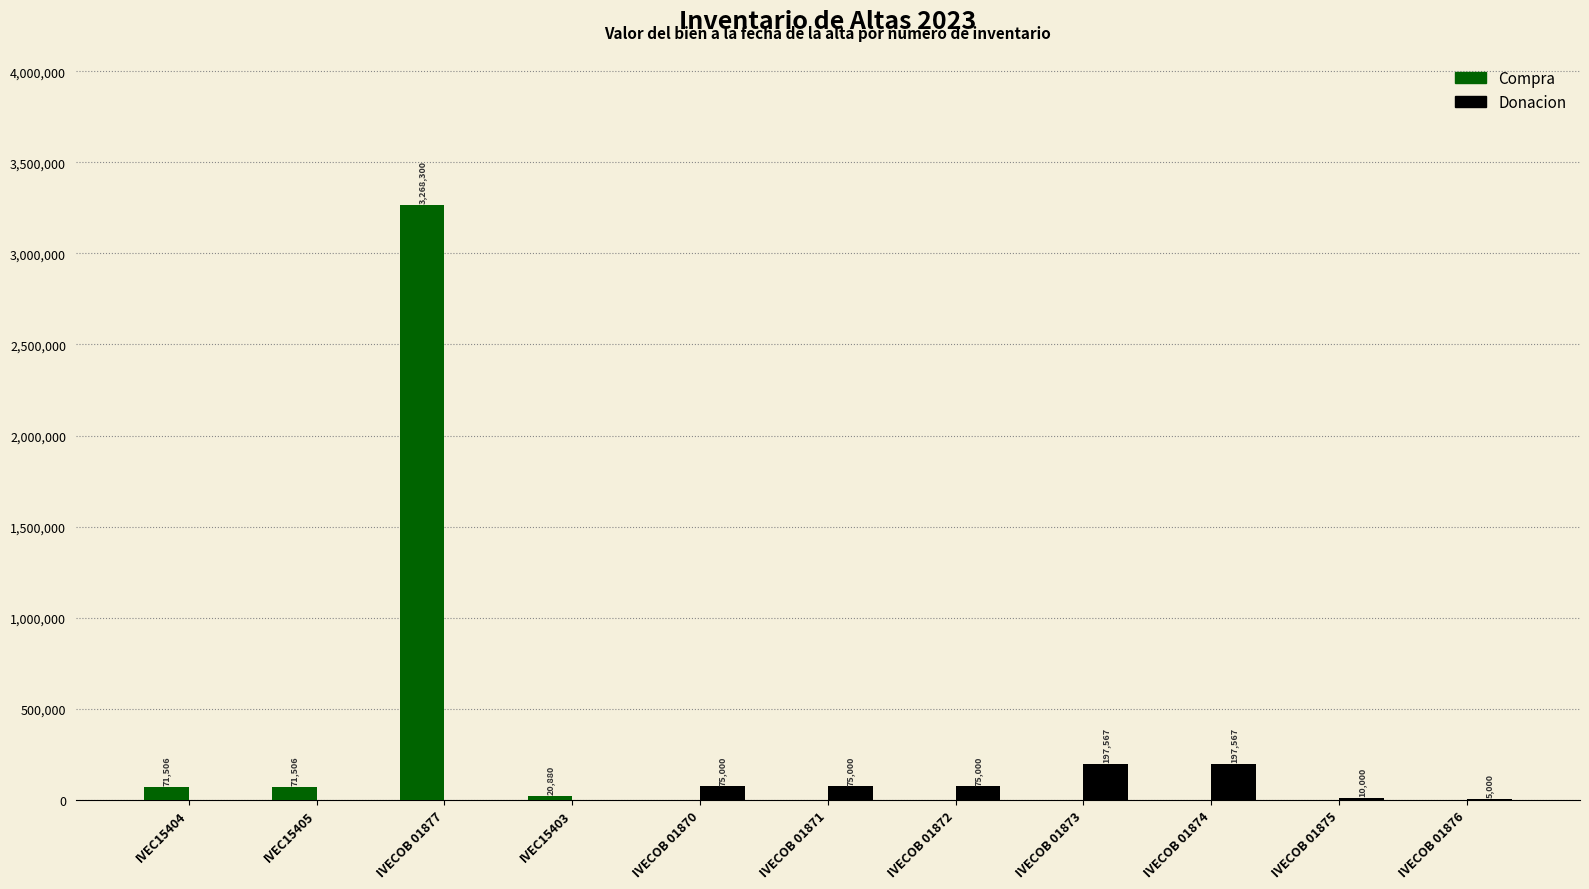

The Compra series shows 71506.5 at IVEC15405. True or false?

True